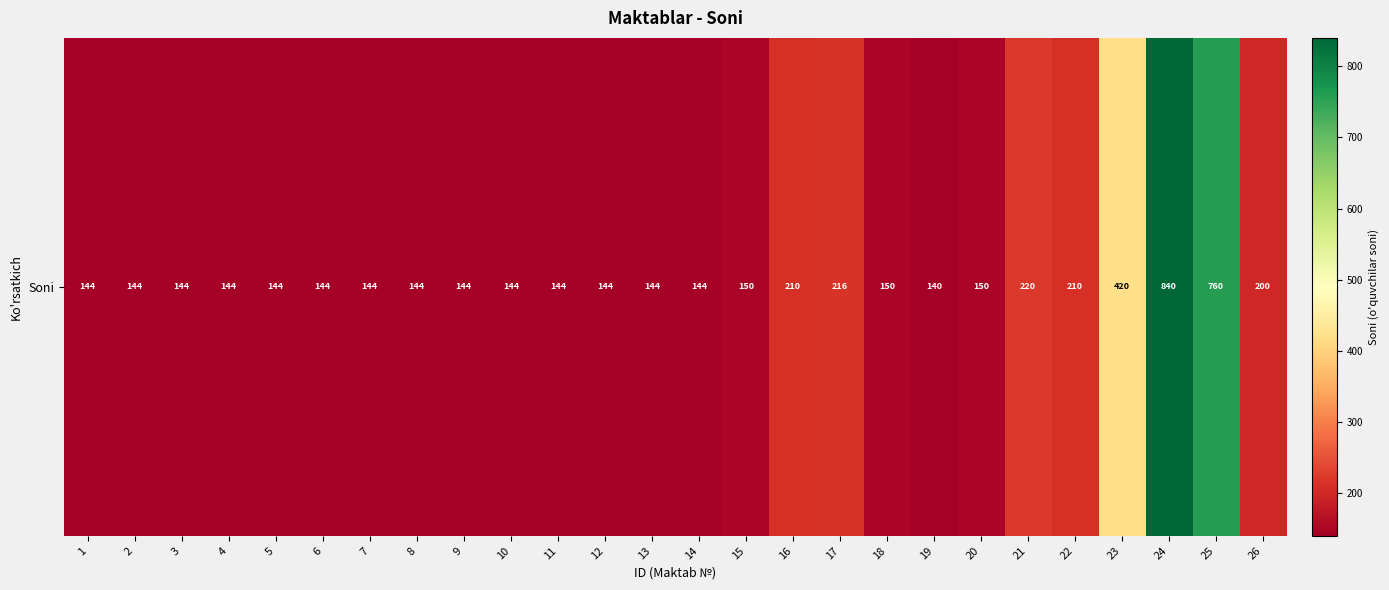

List the labels in order of value, largest first.

24, 25, 23, 21, 17, 16, 22, 26, 15, 18, 20, 1, 2, 3, 4, 5, 6, 7, 8, 9, 10, 11, 12, 13, 14, 19